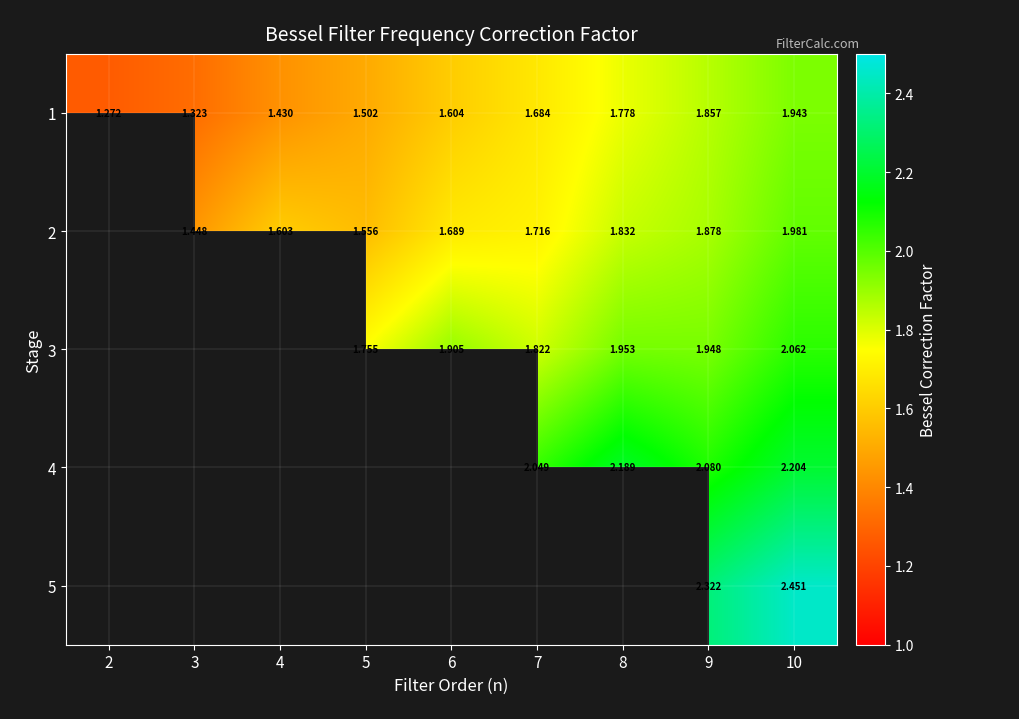

At which category does the chart reach its minimum across all series?

2